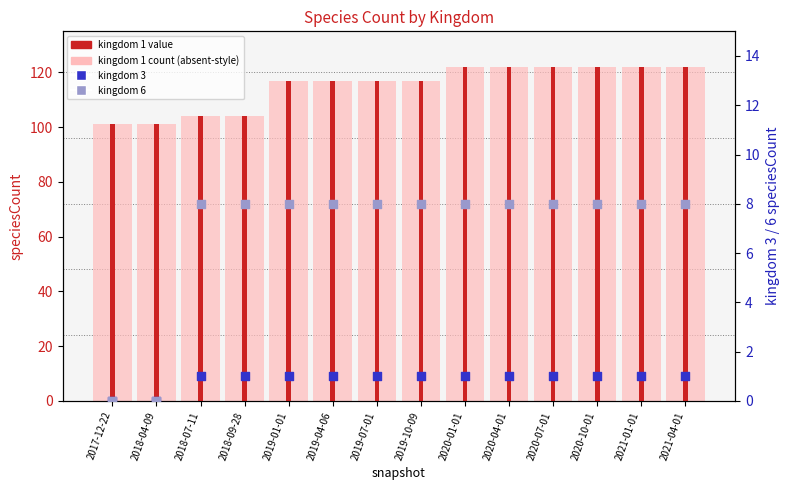

Which series has the largest total across all categories?

kingdom 1 (count)